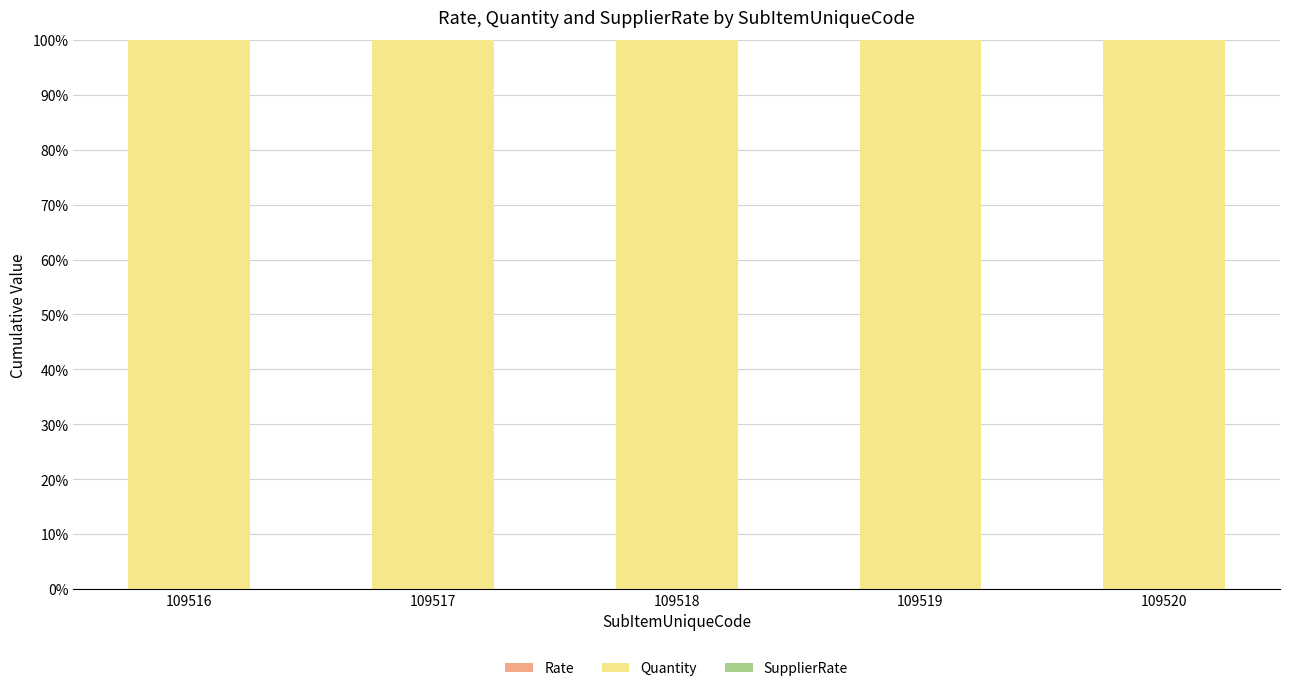

Which label corresponds to the largest value in the chart?

109516